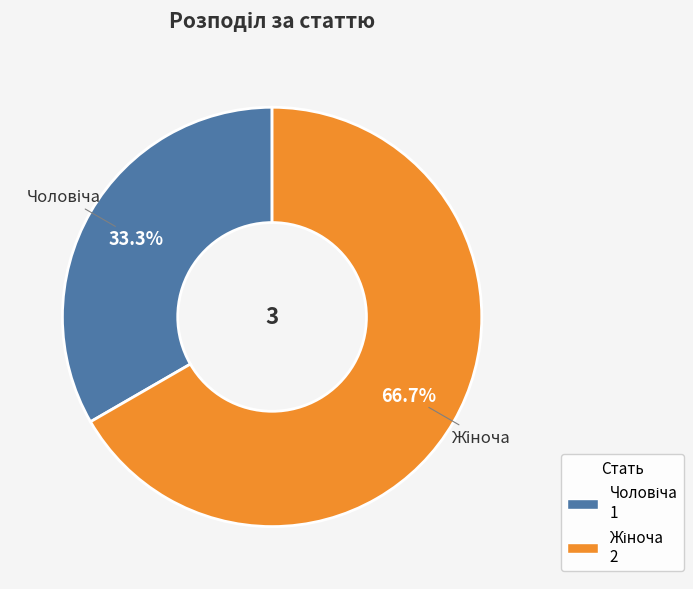

Is there a majority slice in this chart?

Yes